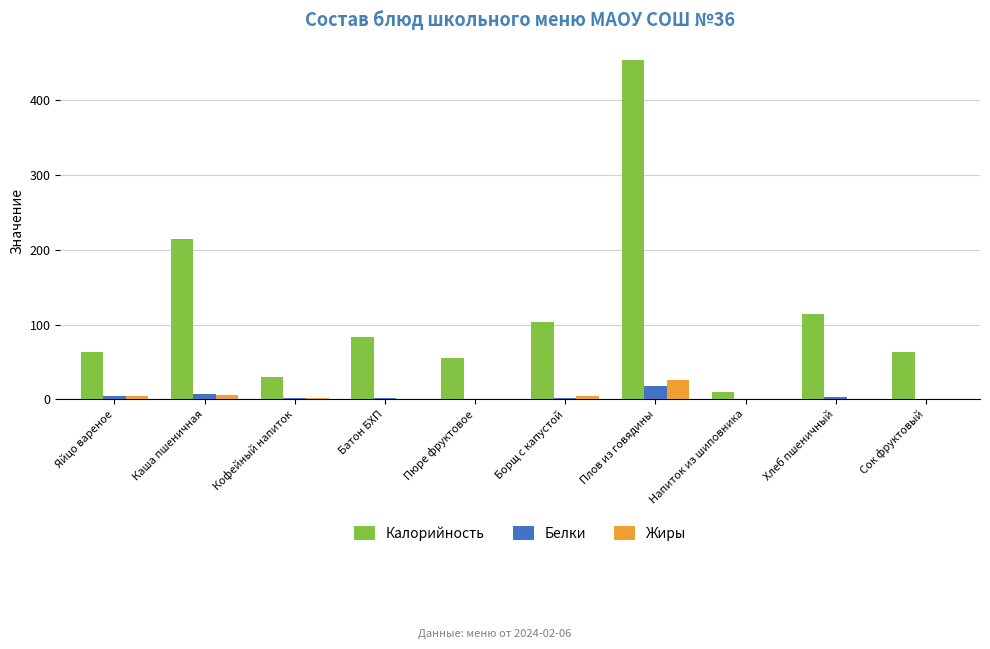

What is the maximum value shown in the chart?

454.3